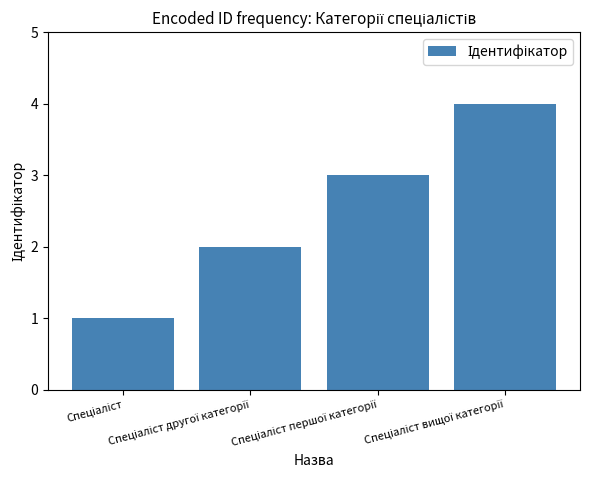

What is the greatest value displayed?

4